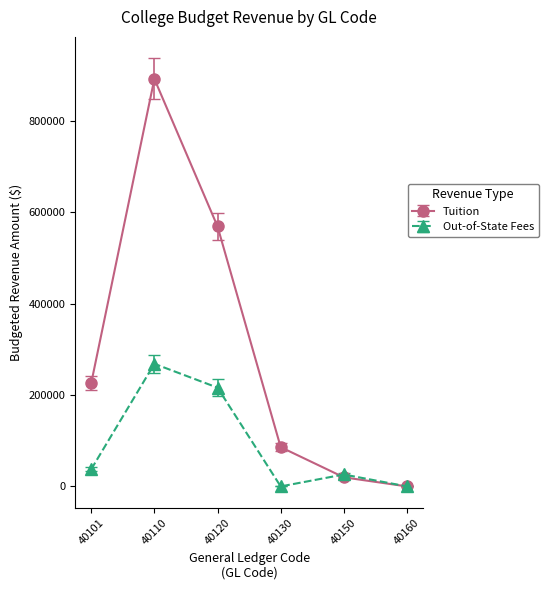

Count the number of data series in this chart.

2